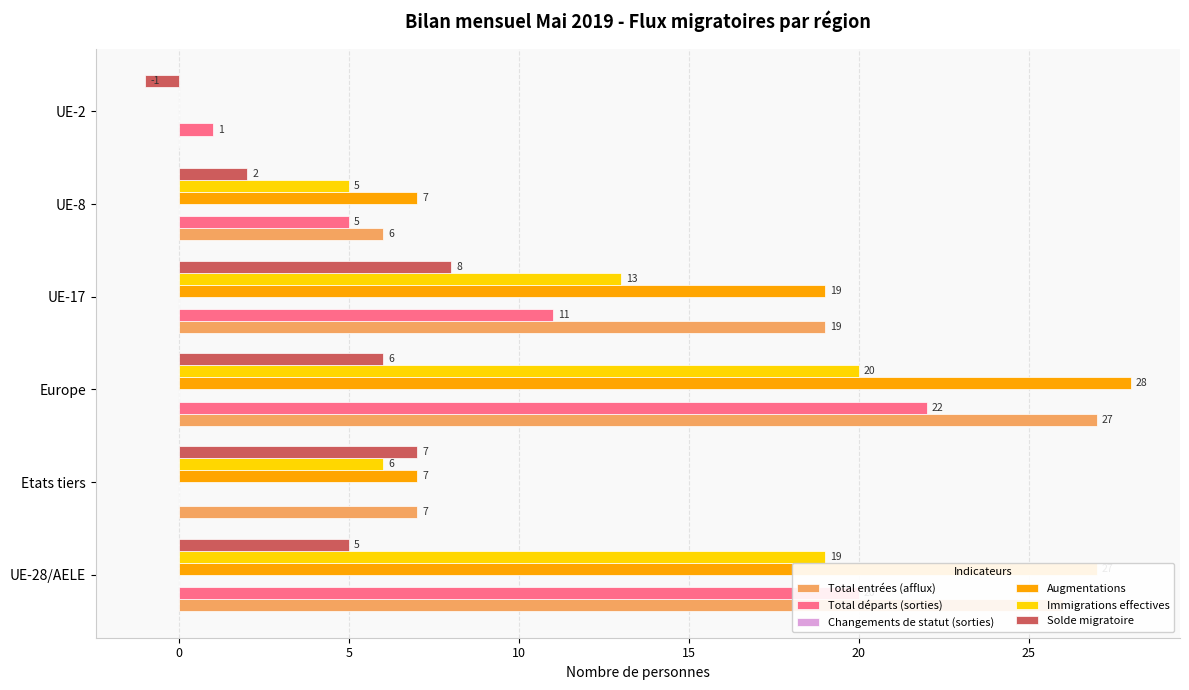

Read the Solde migratoire value at Europe.

6